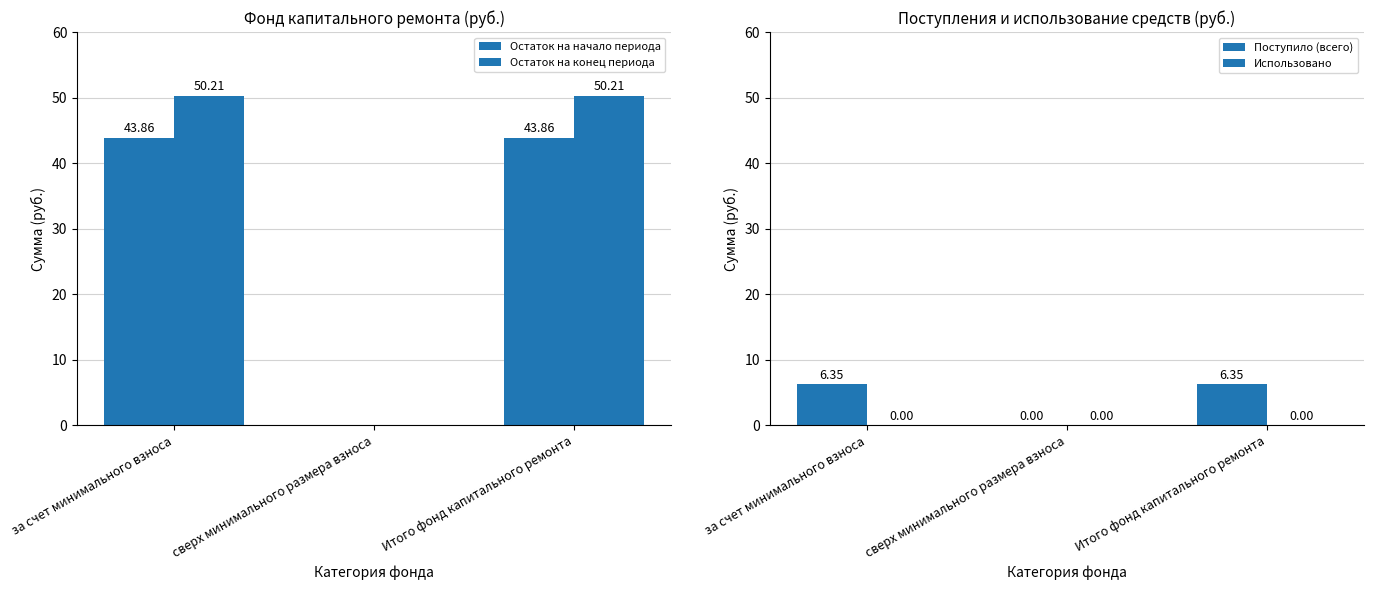

Reading right to left, list all the values displayed in this chart.

Остаток на начало периода: Итого фонд капитального ремонта=43.9	сверх минимального размера взноса=0.0	за счет минимального взноса=43.9
Остаток на конец периода: Итого фонд капитального ремонта=50.2	сверх минимального размера взноса=0.0	за счет минимального взноса=50.2
Поступило (всего): Итого фонд капитального ремонта=6.3	сверх минимального размера взноса=0.0	за счет минимального взноса=6.3
Использовано: Итого фонд капитального ремонта=0.0	сверх минимального размера взноса=0.0	за счет минимального взноса=0.0